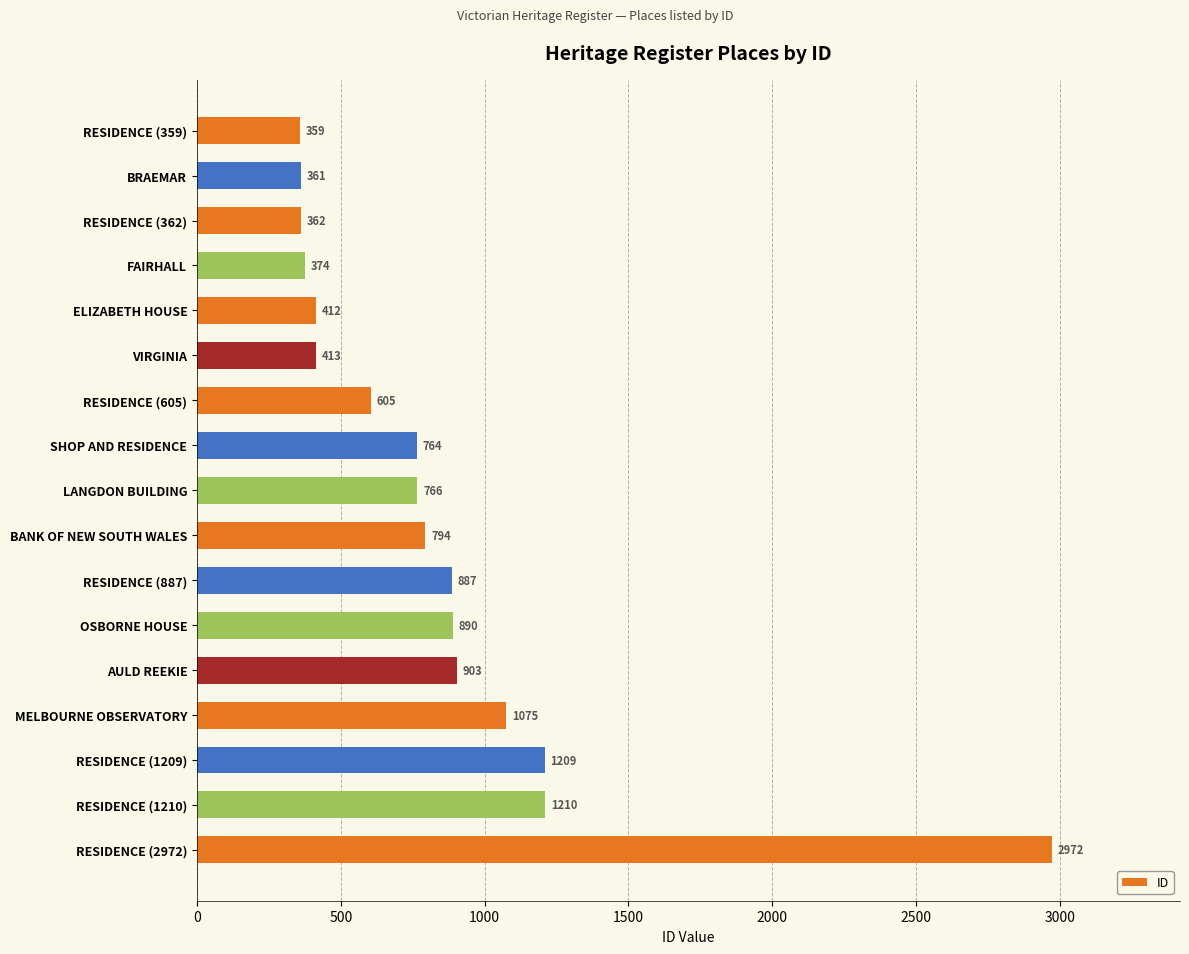

What is the change in value from RESIDENCE (359) to AULD REEKIE?

+544